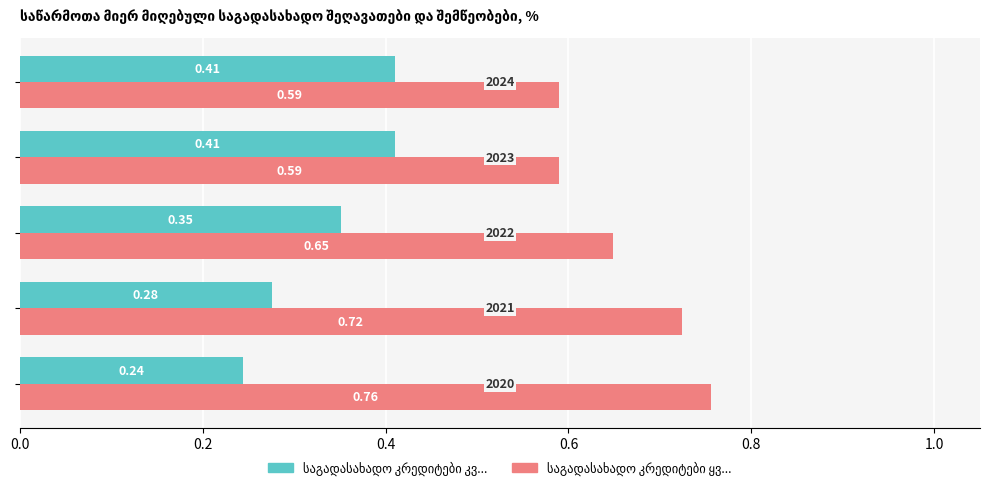

At how many categories does at least one series exceed 0?

5